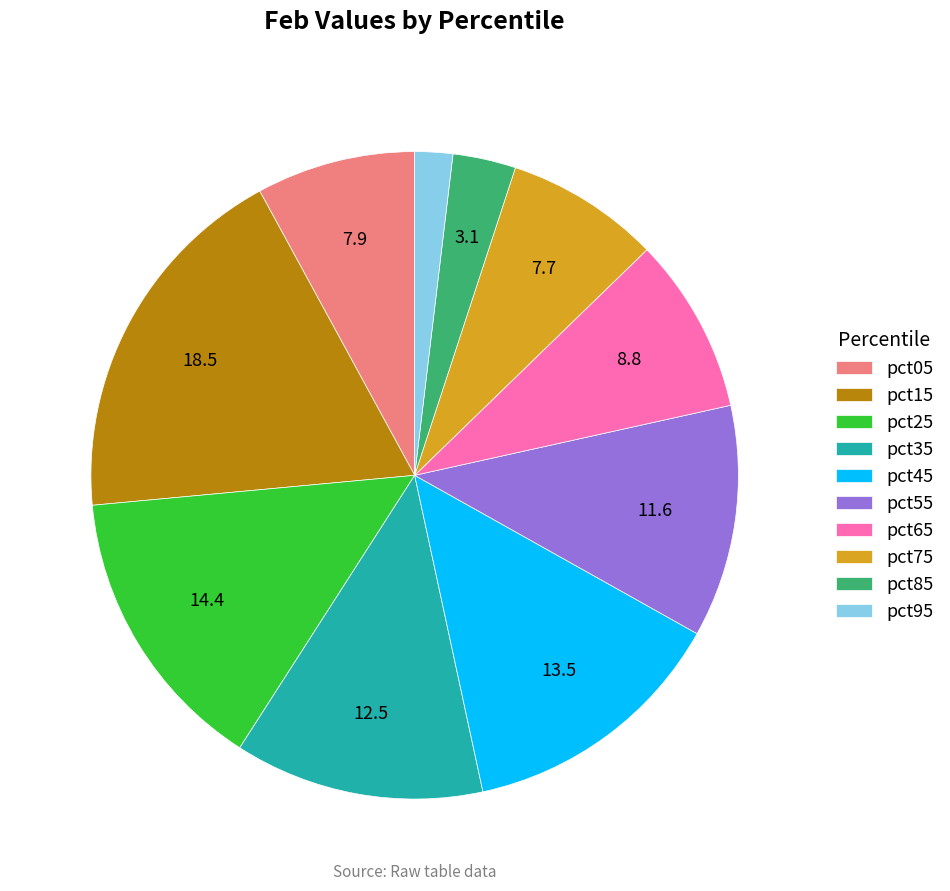

Is pct65 the majority of the pie?

No